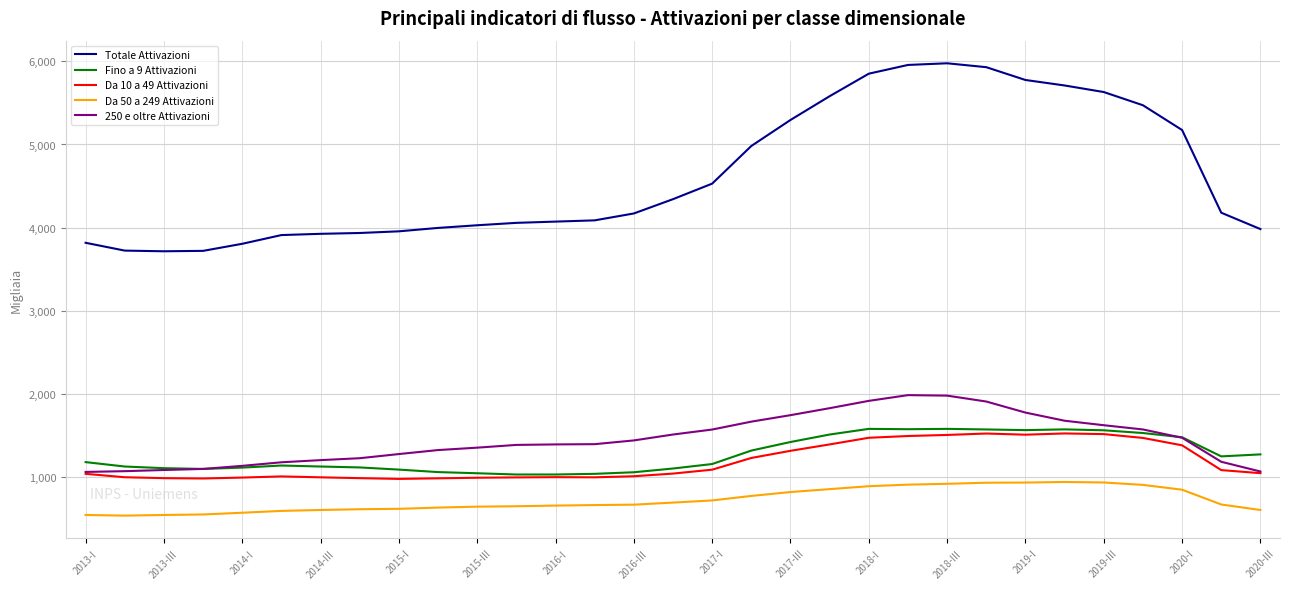

How many distinct data groups are displayed?

5